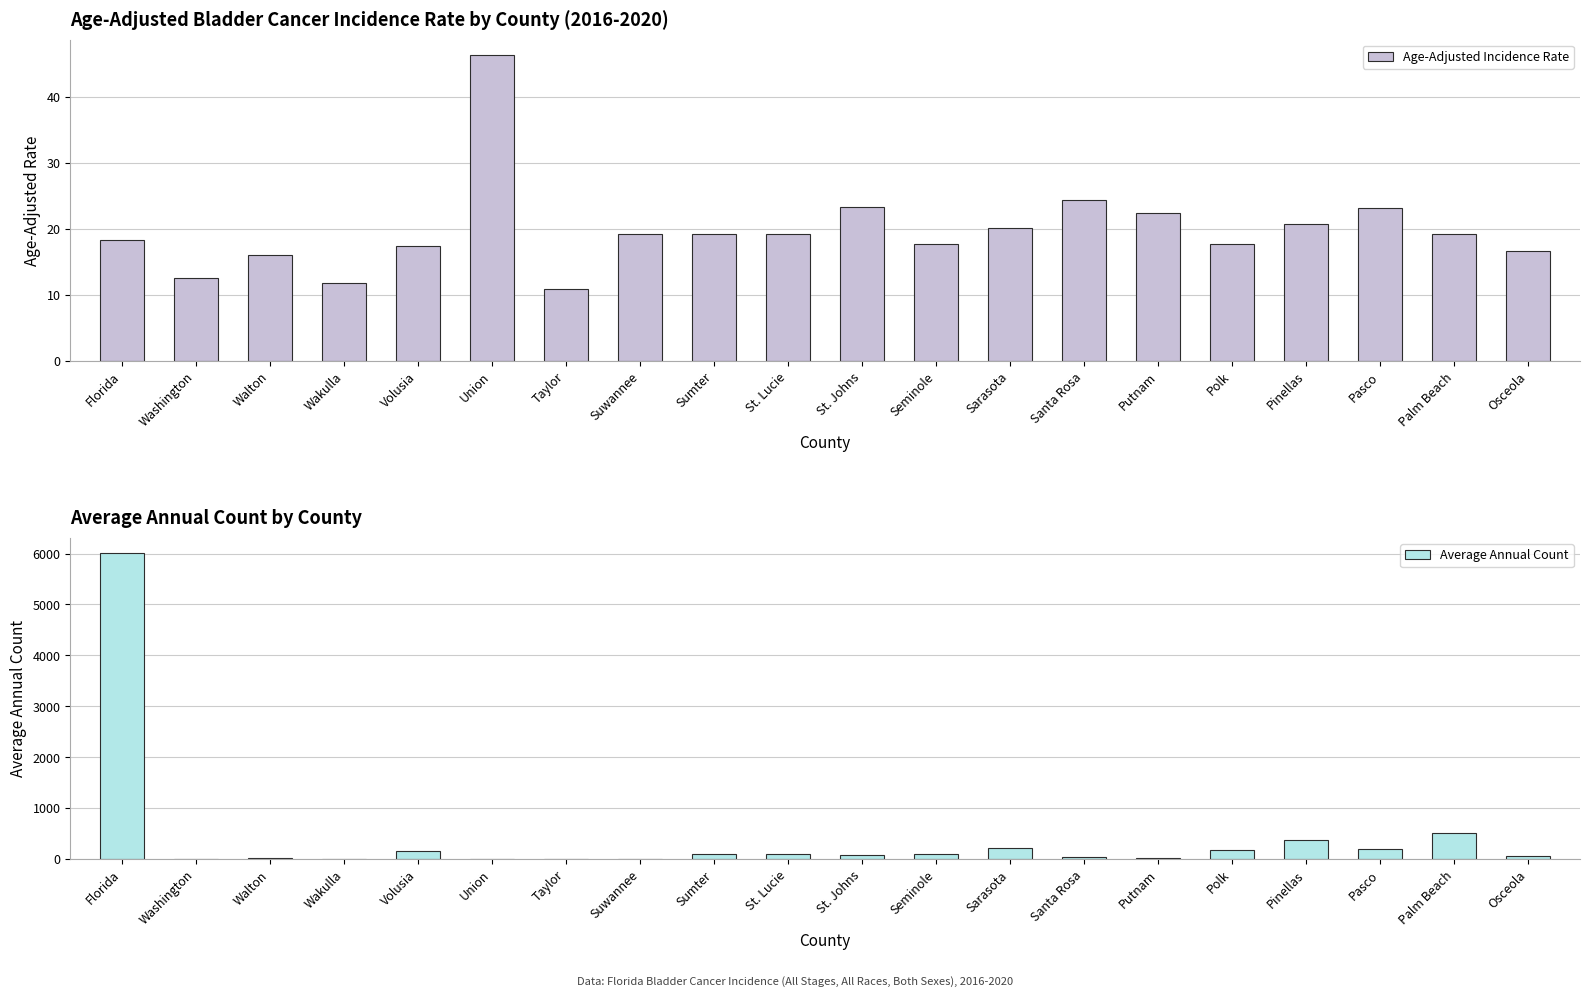

Rank the categories by Average Annual Count value from highest to lowest.

Florida, Palm Beach, Pinellas, Sarasota, Pasco, Polk, Volusia, St. Lucie, Seminole, Sumter, St. Johns, Osceola, Santa Rosa, Putnam, Walton, Suwannee, Union, Washington, Wakulla, Taylor